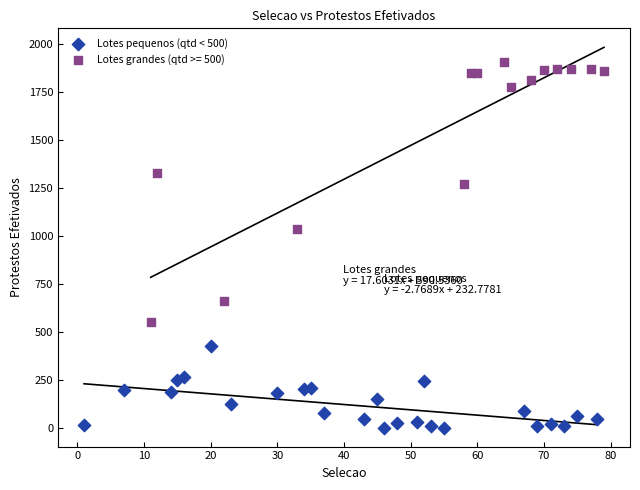

Which series contains the lowest Y value?

Lotes pequenos (qtd < 500)